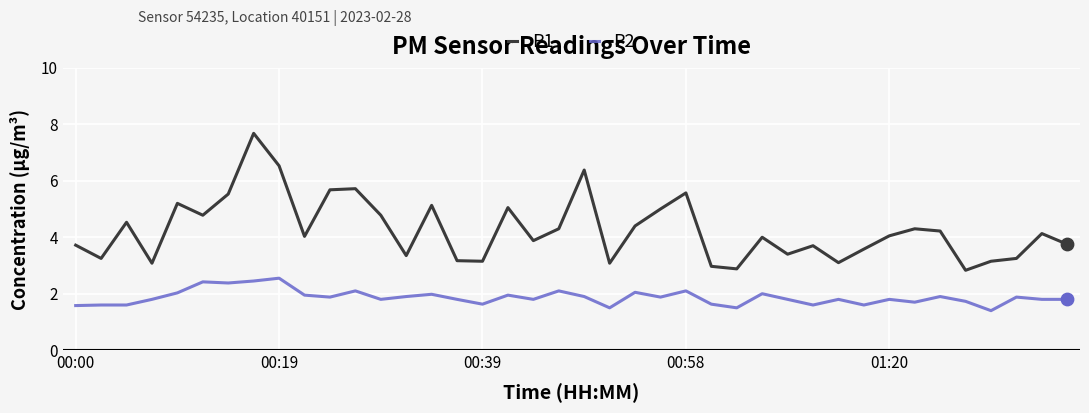

Which series has the largest range (max minus min)?

P1